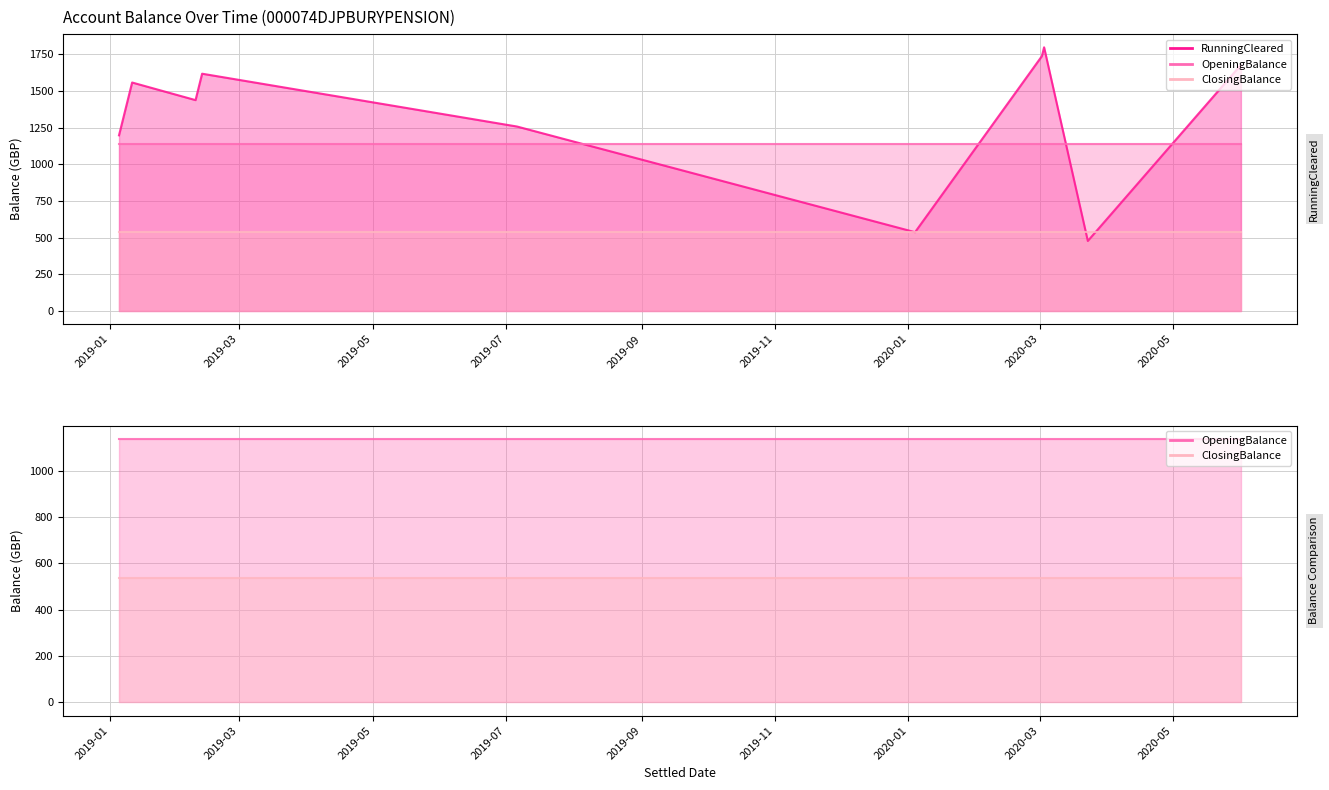

What is the value of the RunningCleared point at the 1st from the left?

1196.9